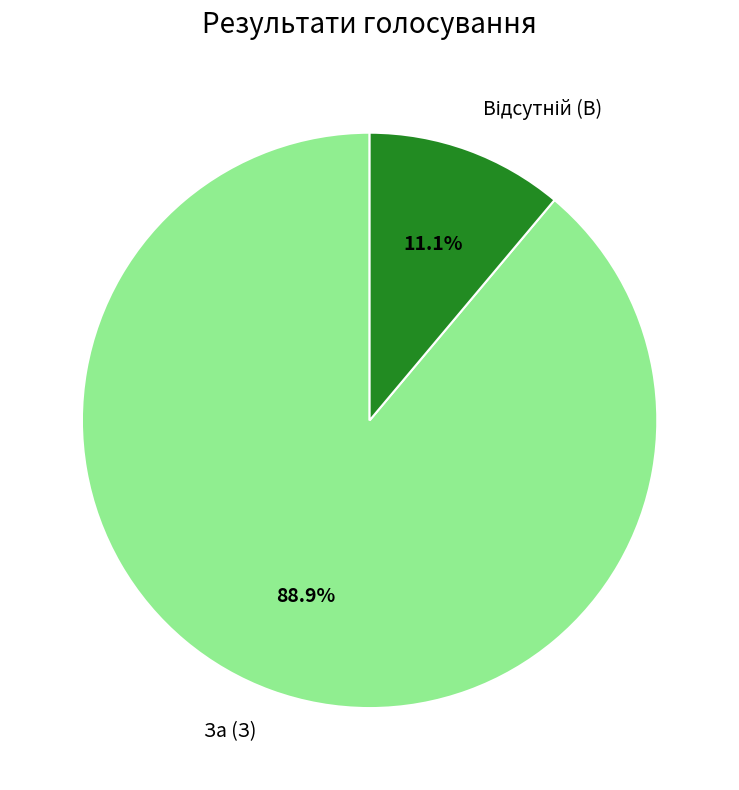

Does За (З) represent more than half of the total?

Yes